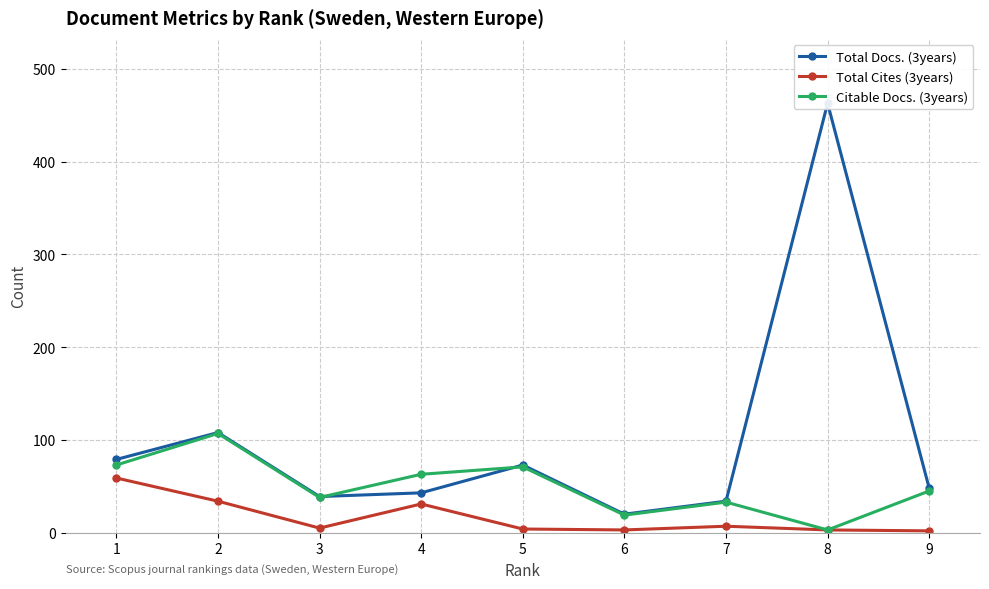

Which category has the highest value across all series?

8